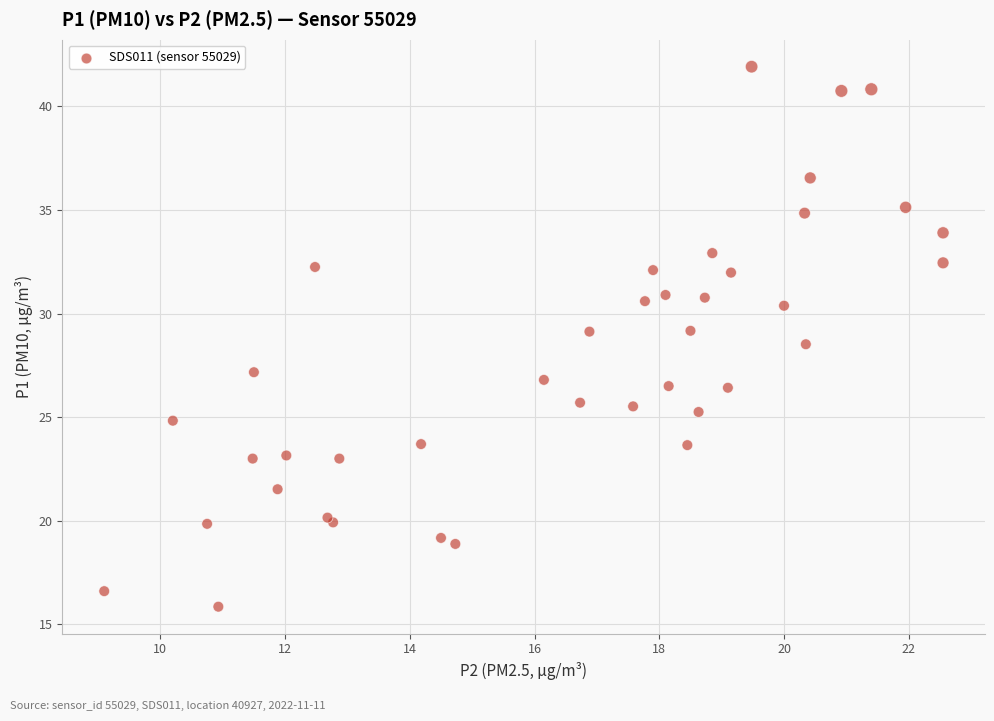

What Y value in the scatter plot is closest to 28?

28.5